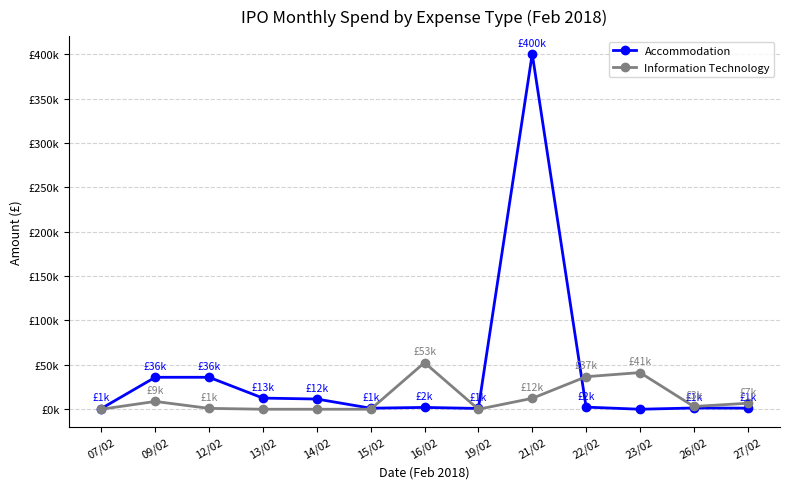

Which series changed the most between 23/02 and 26/02?

Information Technology